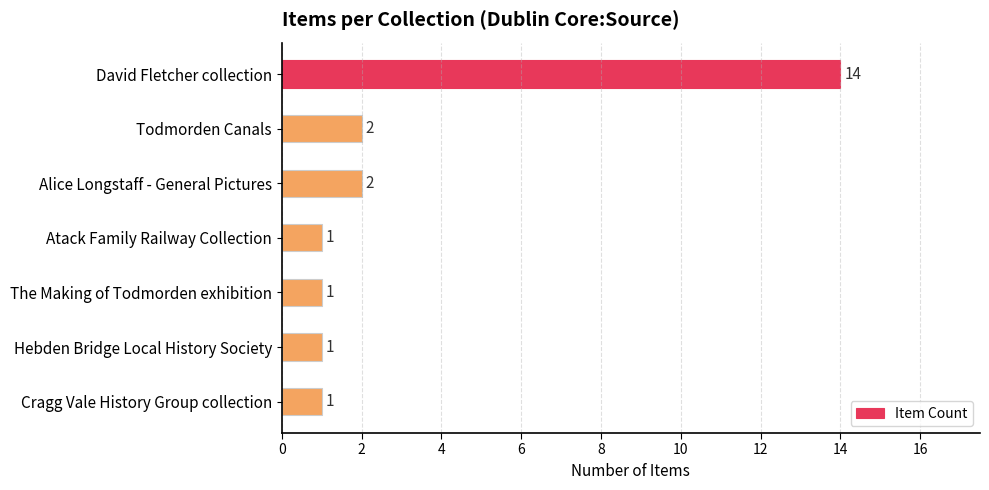

What is the difference between the maximum and minimum values?

13